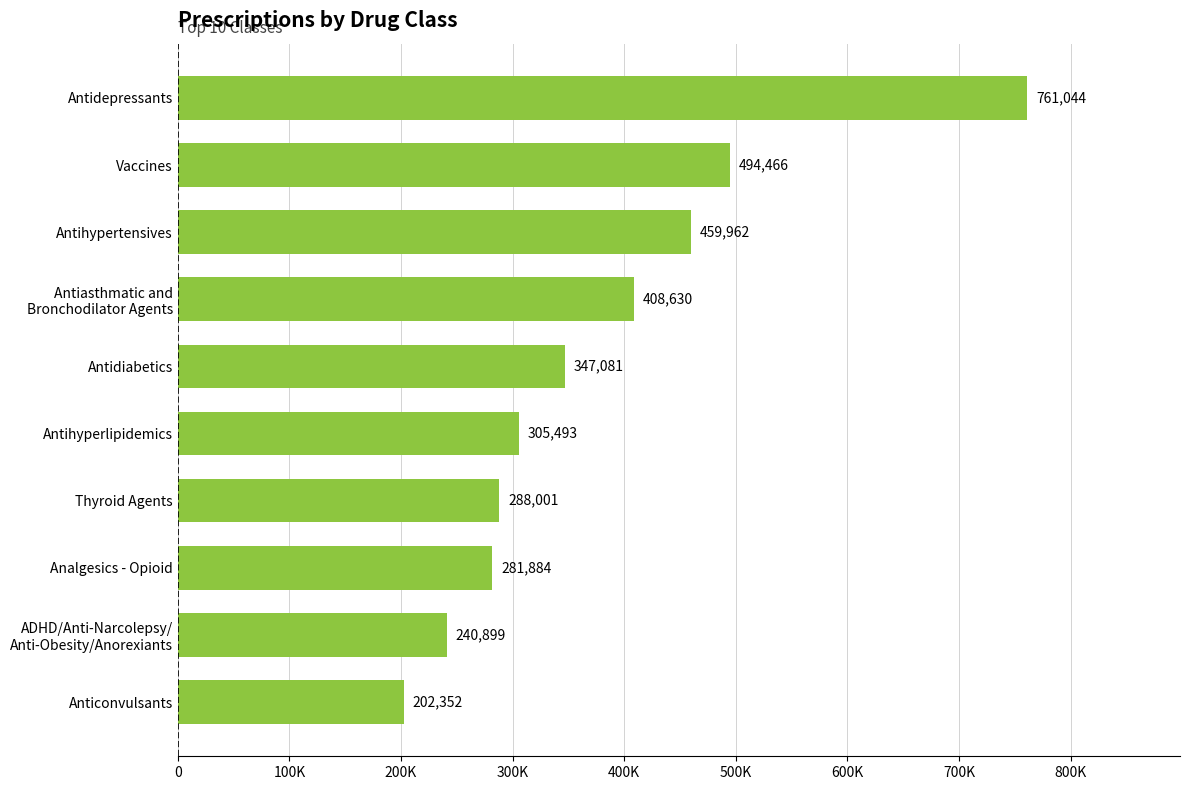

Does the chart contain any negative values?

No